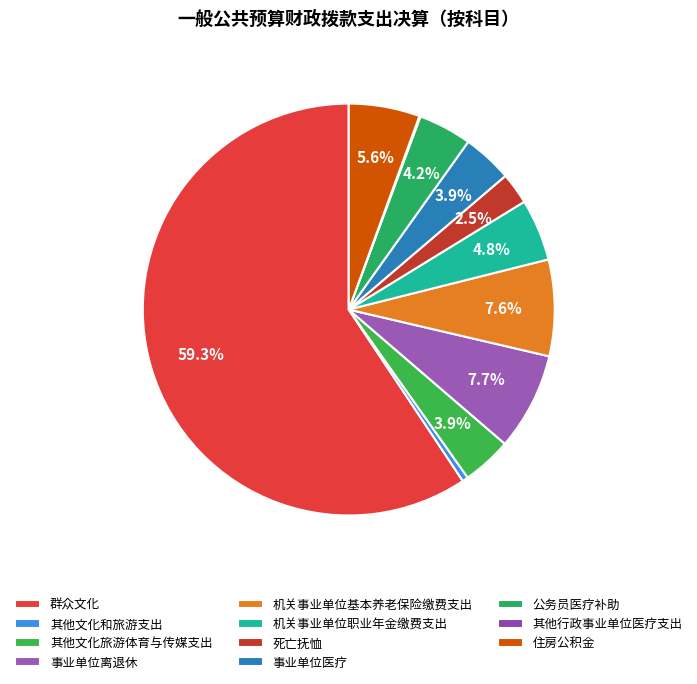

Is there any slice that represents more than half of the pie?

Yes